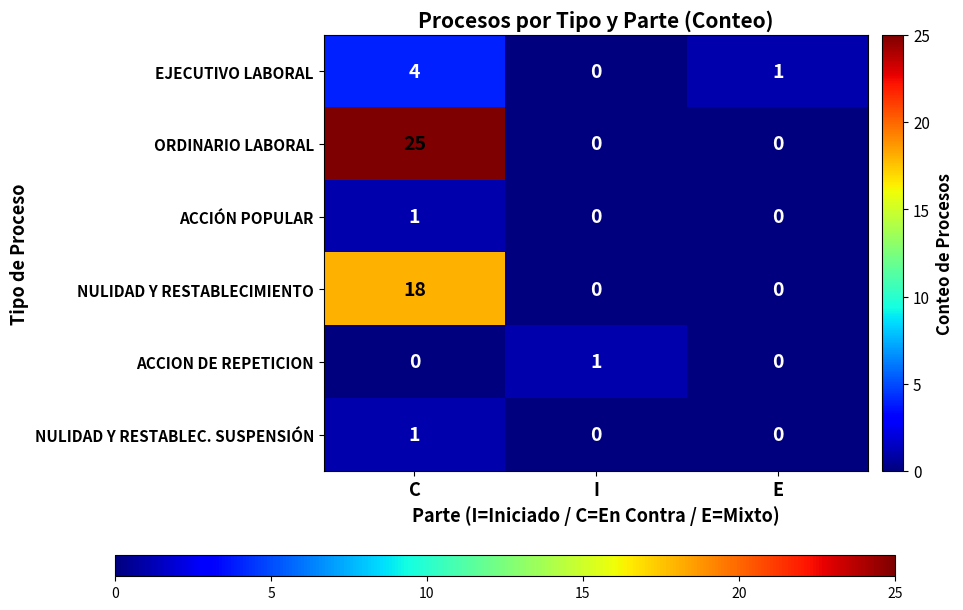

What is the total value across all series at I?

1